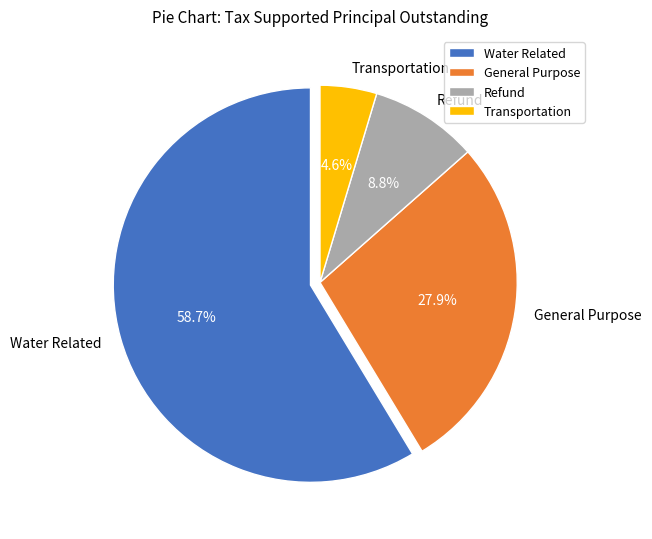

Which has a higher value, Refund or General Purpose?

General Purpose